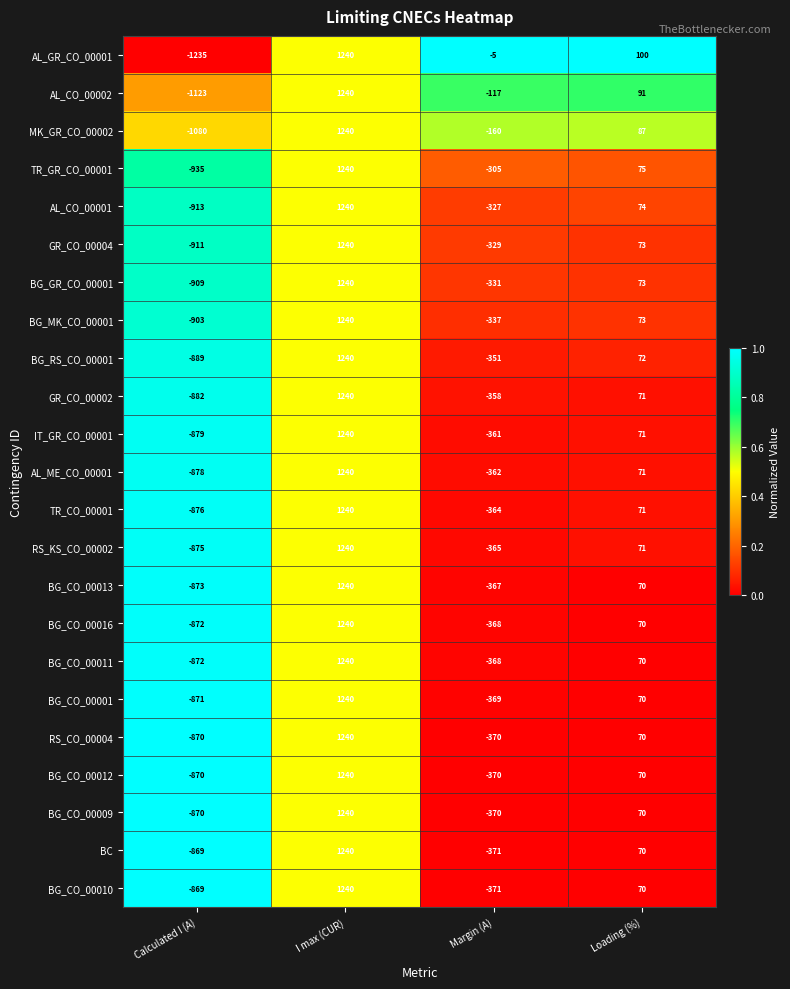

What is the difference between the second highest and minimum values in the AL_ME_CO_00001 series?

949